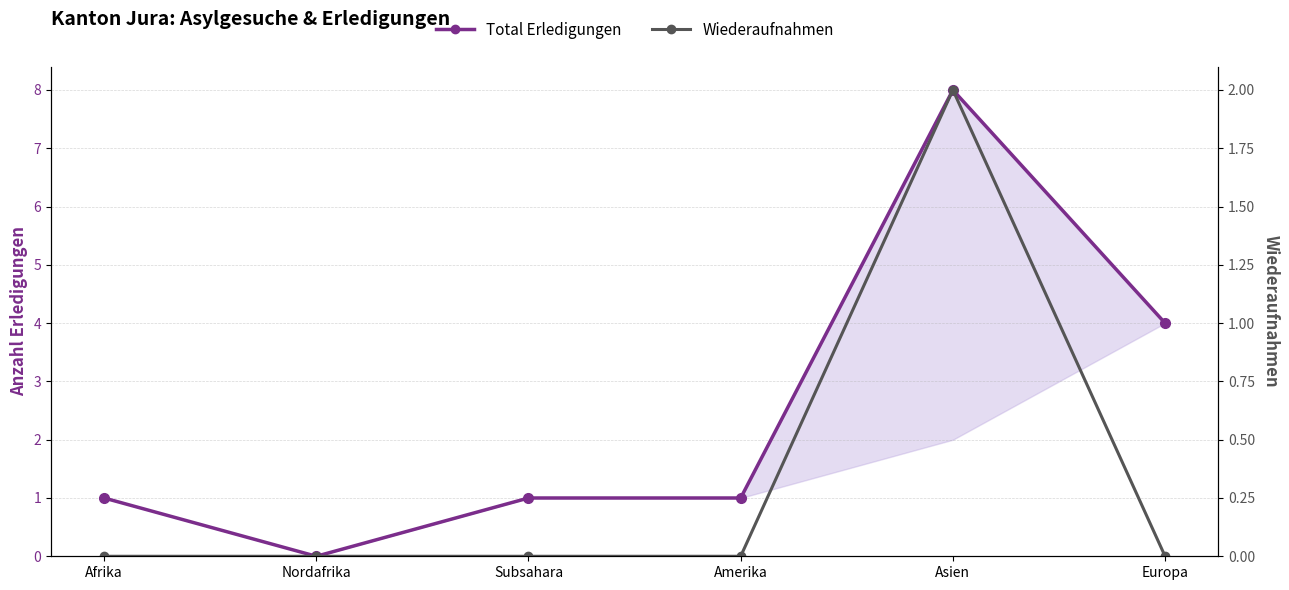

Between Amerika and Asien, which is larger?

Asien